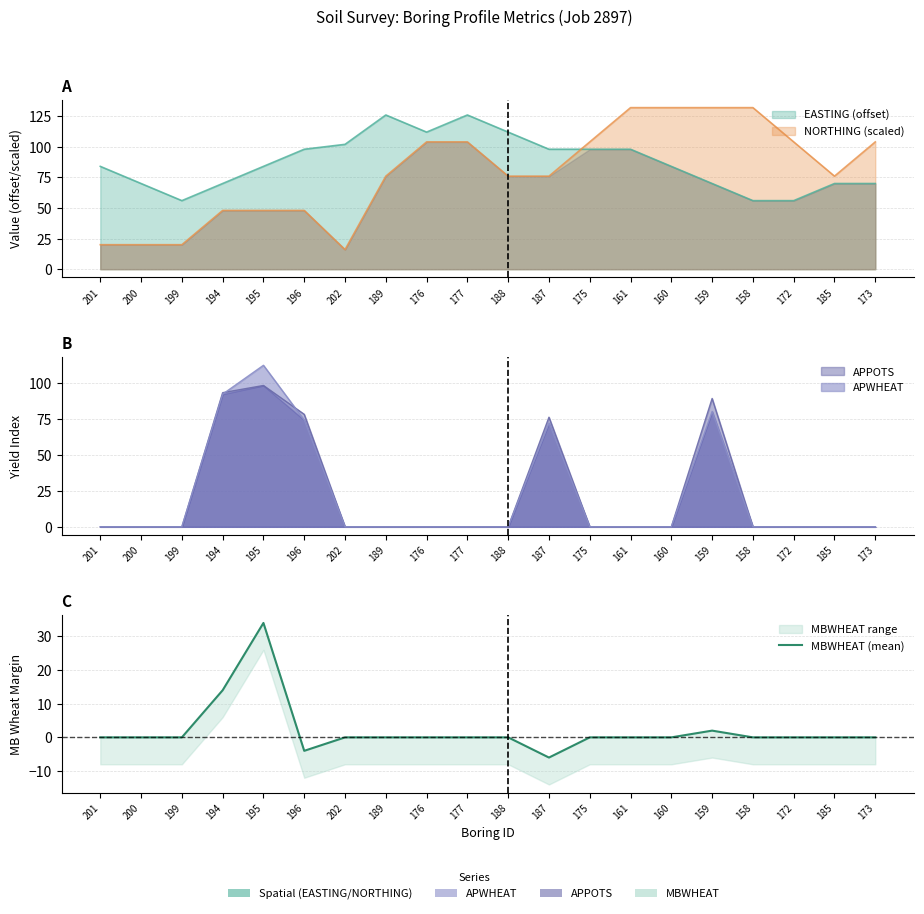

What is the sum of the values at 194 and 176?

14